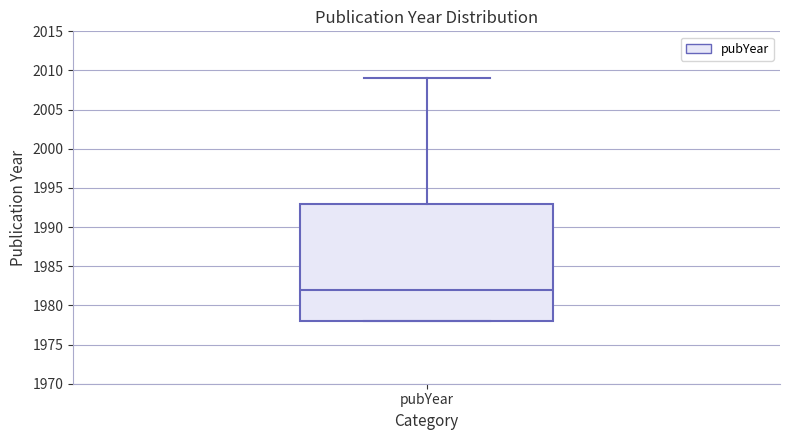

Transcribe this box plot: give where the median line is, the range the box spans, and where the two whiskers end, as read against the y-axis. The values are not printed on the chart, so give them approximately, as read against the axis.

median 1982, box 1978 to 1993, whiskers 1978 to 2009